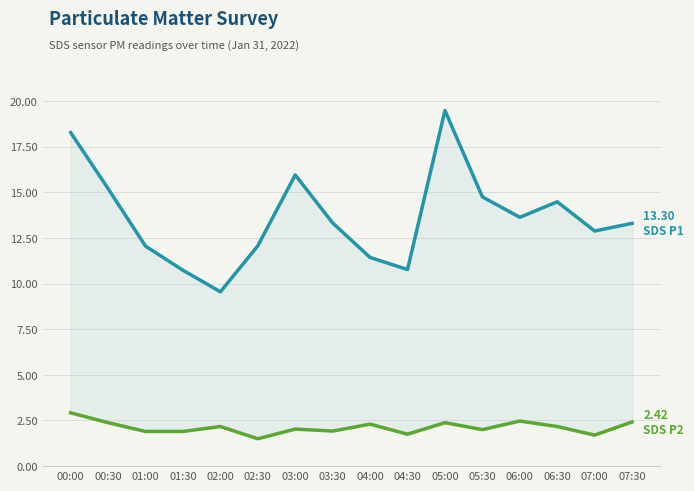

What is the highest value of the SDS P1 series?

19.5